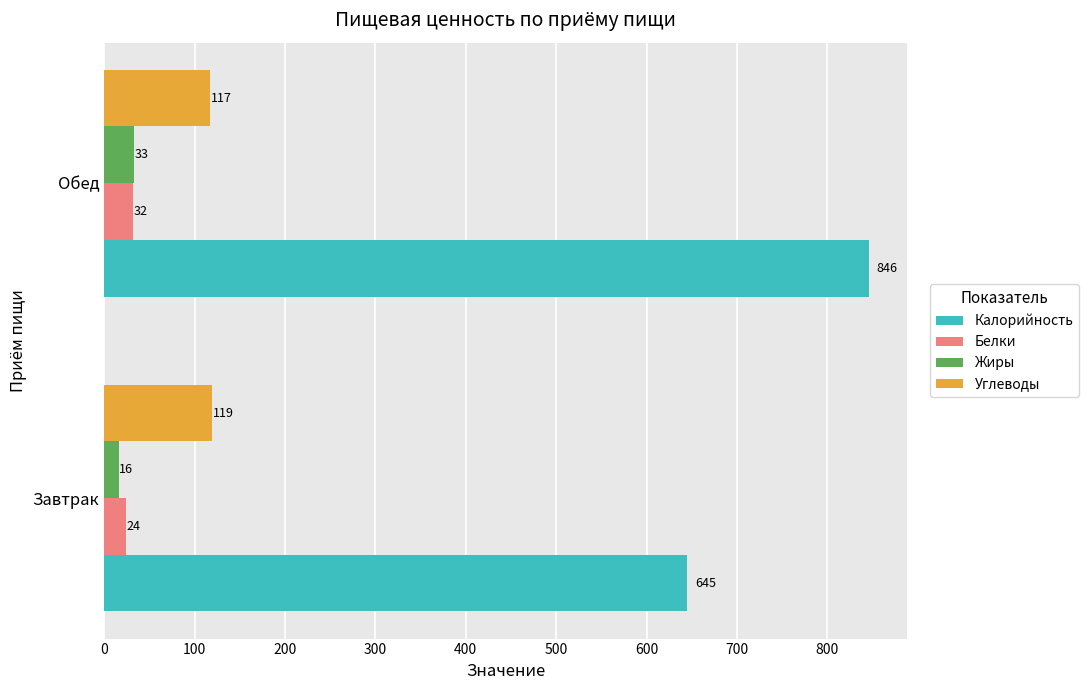

At which category is the sum across all series the highest?

Обед